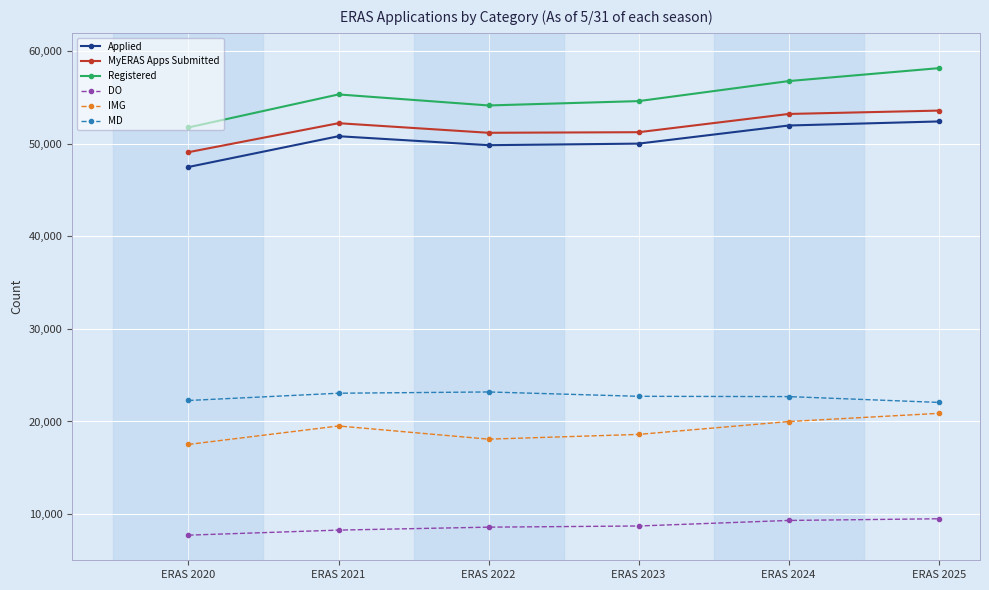

True or false: DO has a value of 15435 at ERAS 2022.

False